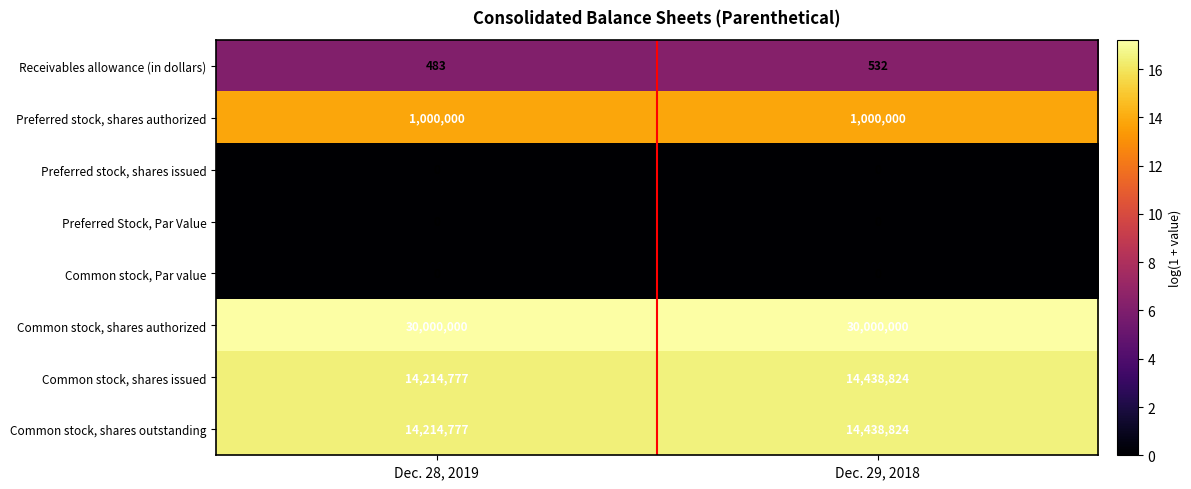

Which series has the largest total across all categories?

Common stock, shares authorized